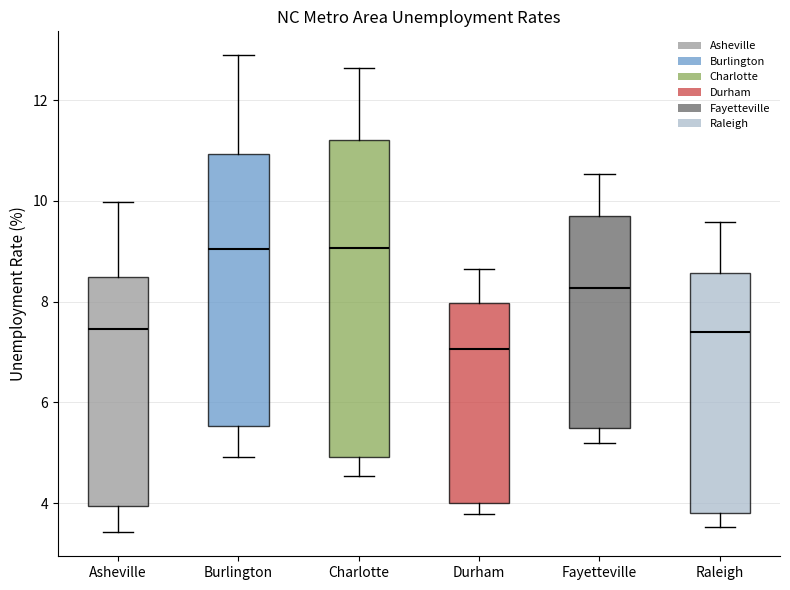

Reading left to right, transcribe this box plot: for each box, give where its median line is, the range the box spans, and where its two whiskers end, as read against the y-axis. The values are not printed on the chart, so give them approximately, as read against the axis.

Asheville: median 7.4, box 4.0 to 8.4, whiskers 3.4 to 10.0
Burlington: median 9.0, box 5.6 to 11.0, whiskers 5.0 to 12.8
Charlotte: median 9.0, box 5.0 to 11.2, whiskers 4.6 to 12.6
Durham: median 7.0, box 4.0 to 8.0, whiskers 3.8 to 8.6
Fayetteville: median 8.2, box 5.6 to 9.6, whiskers 5.2 to 10.6
Raleigh: median 7.4, box 3.8 to 8.6, whiskers 3.6 to 9.6